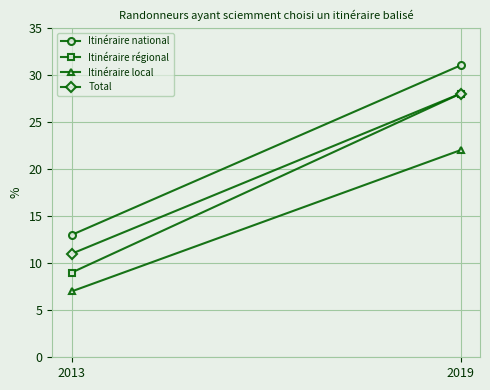

How many lines are shown in the chart?

4